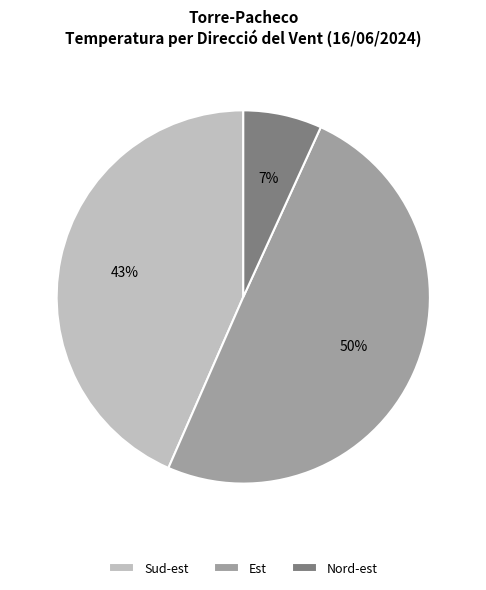

Which has a higher value, Est or Sud-est?

Est